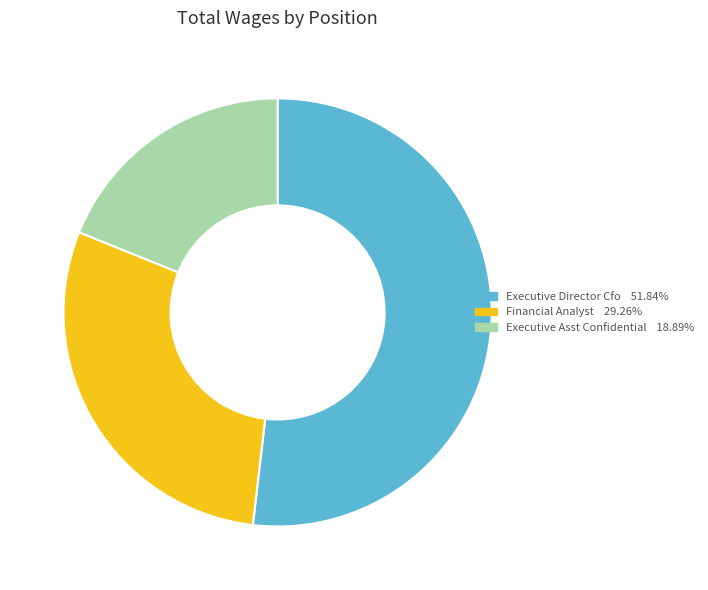

Which slice represents more than half of the pie?

Executive Director Cfo